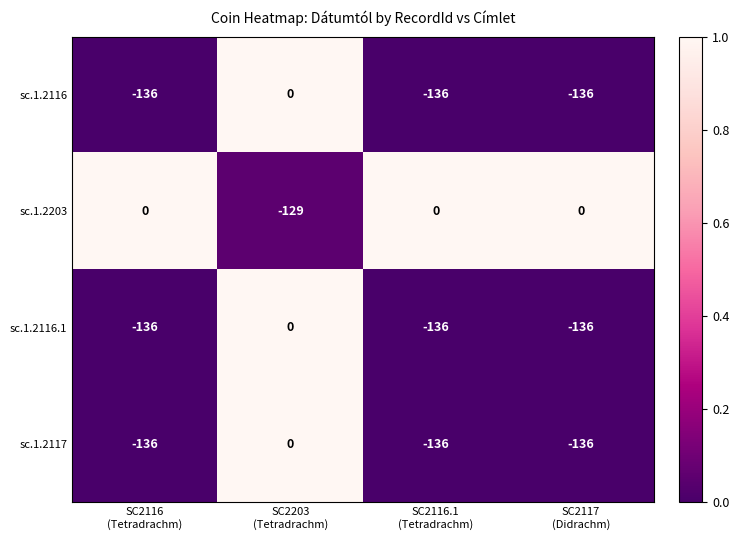

Reading right to left, extract all data points from this chart.

sc.1.2116: -136	-136	0	-136
sc.1.2203: 0	0	-129	0
sc.1.2116.1: -136	-136	0	-136
sc.1.2117: -136	-136	0	-136